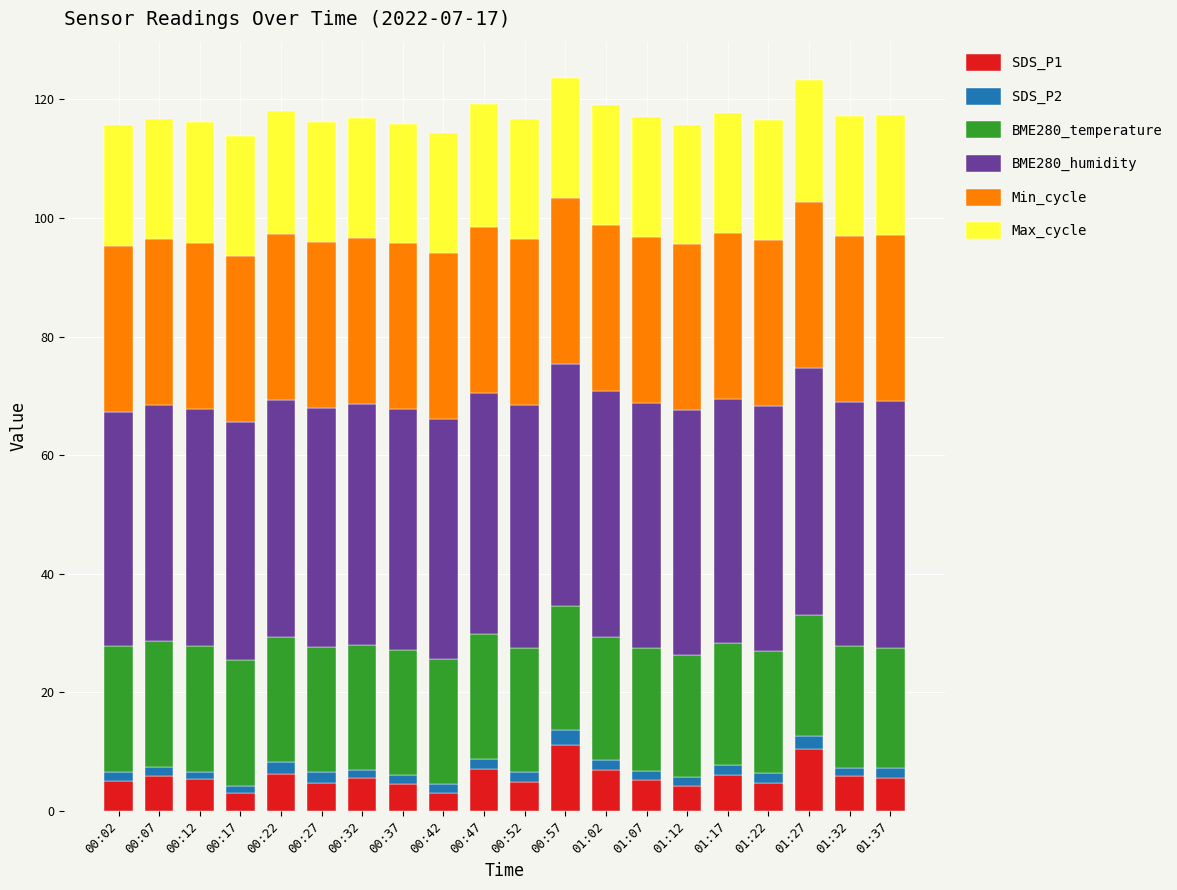

What is the highest value of the SDS_P1 series?

11.2